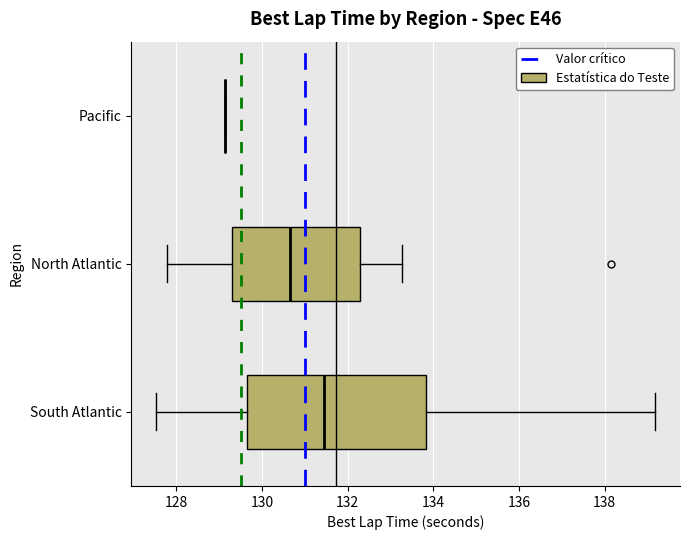

Reading bottom to top, transcribe this box plot: for each box, give where its median line is, the range the box spans, and where its two whiskers end, as read against the x-axis. The values are not printed on the chart, so give them approximately, as read against the axis.

South Atlantic: median 131.4, box 129.6 to 133.8, whiskers 127.6 to 139.2
North Atlantic: median 130.6, box 129.2 to 132.2, whiskers 127.8 to 133.2
Pacific: box collapsed to a line at 129.2, whiskers 129.2 to 129.2